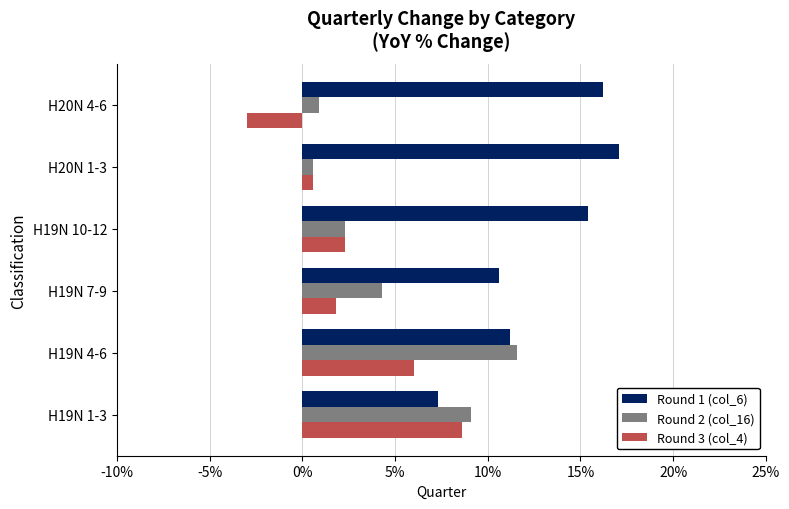

What is the average value of the Round 2 (col_16) series?

4.8